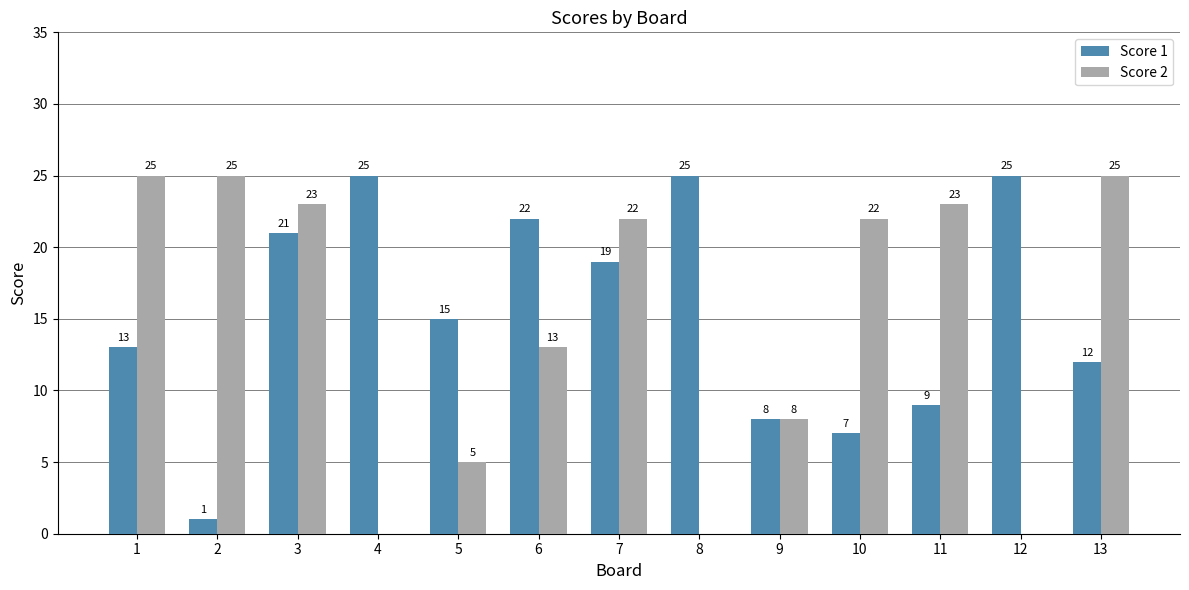

Which series has the largest total across all categories?

Score 1